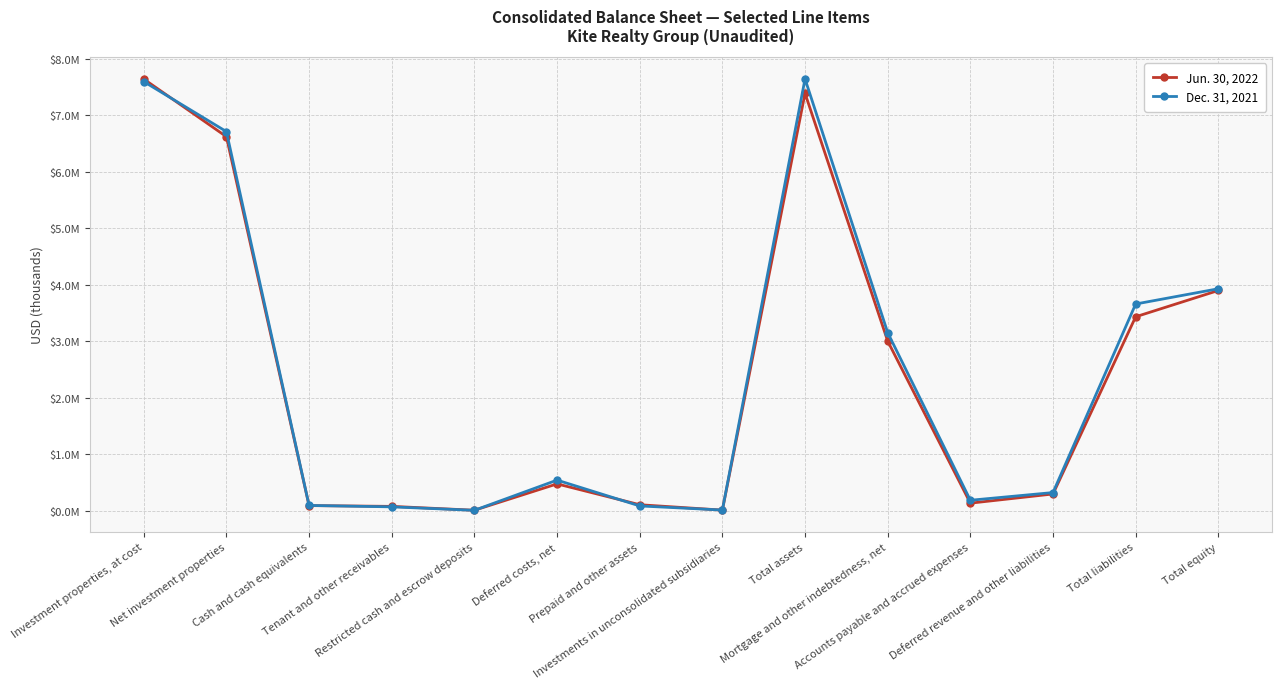

Rank the series by their average value, from lowest to highest.

Jun. 30, 2022, Dec. 31, 2021